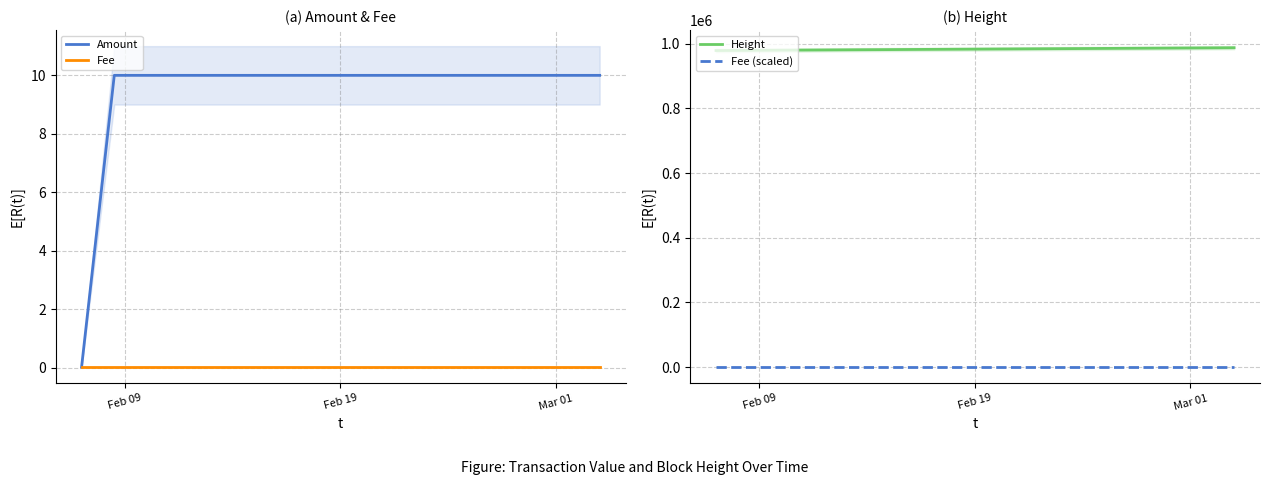

Count the number of data series in this chart.

4